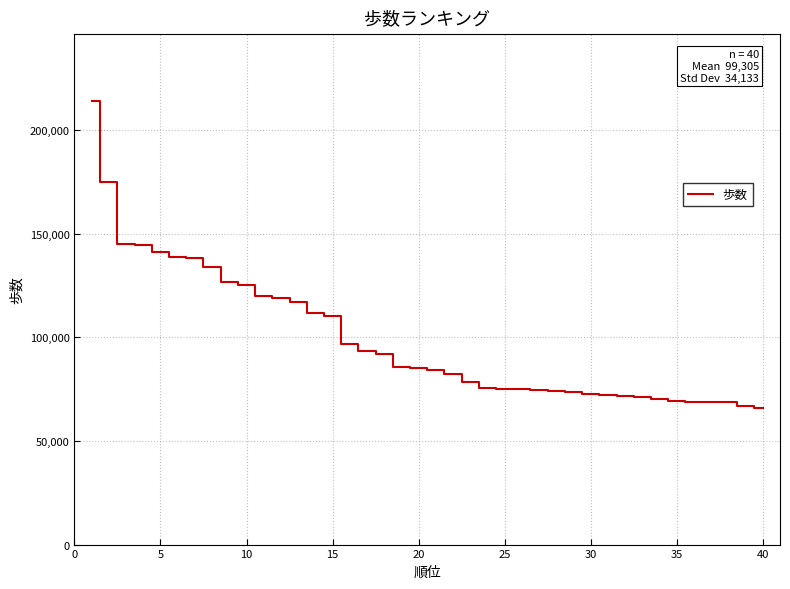

What is the difference between the maximum and minimum values?

148024